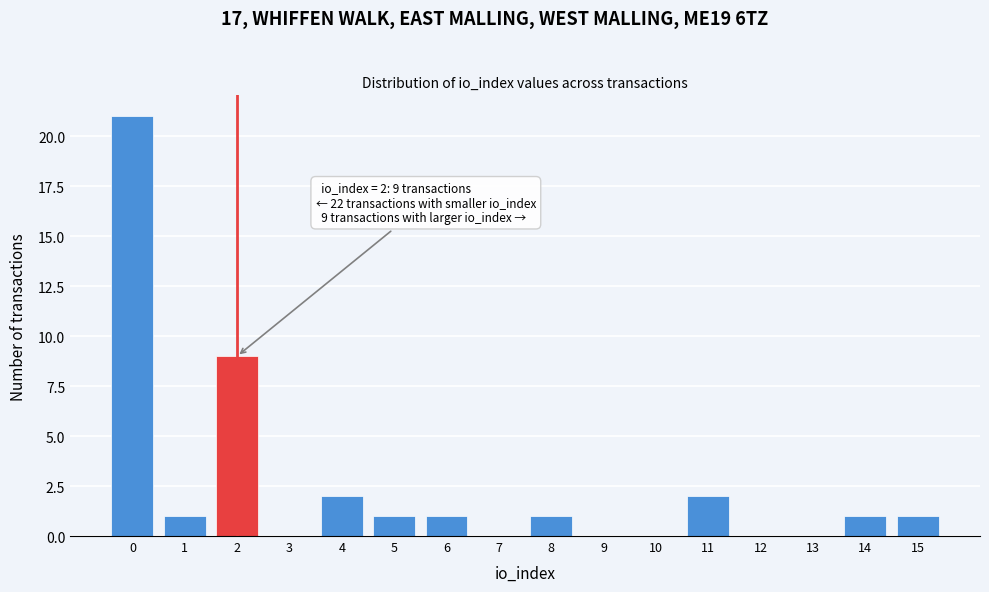

Reading left to right, list all the values displayed in this chart.

0=21	1=1	2=9	3=0	4=2	5=1	6=1	7=0	8=1	9=0	10=0	11=2	12=0	13=0	14=1	15=1